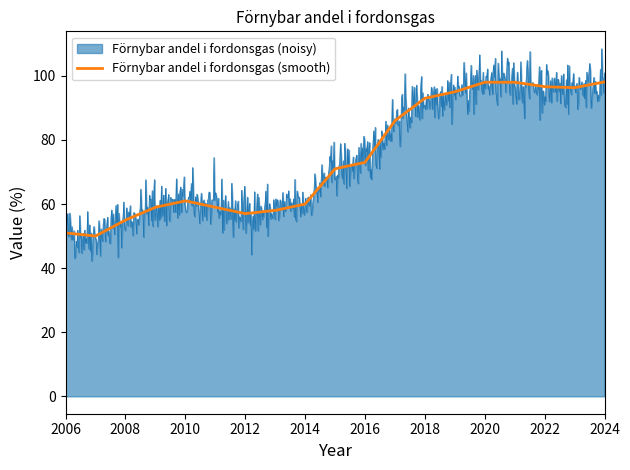

What is the smallest value displayed?

42.3